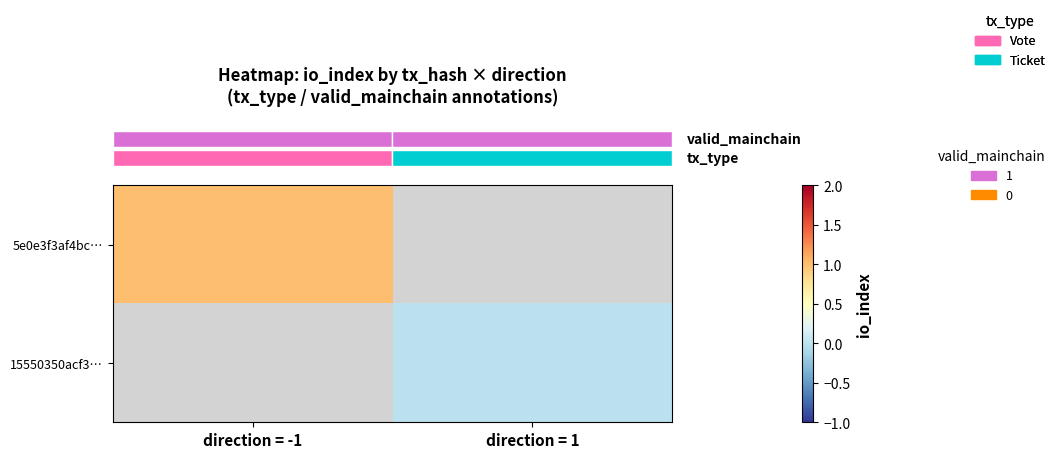

List the series in order of their peak value, highest first.

row_0, row_1